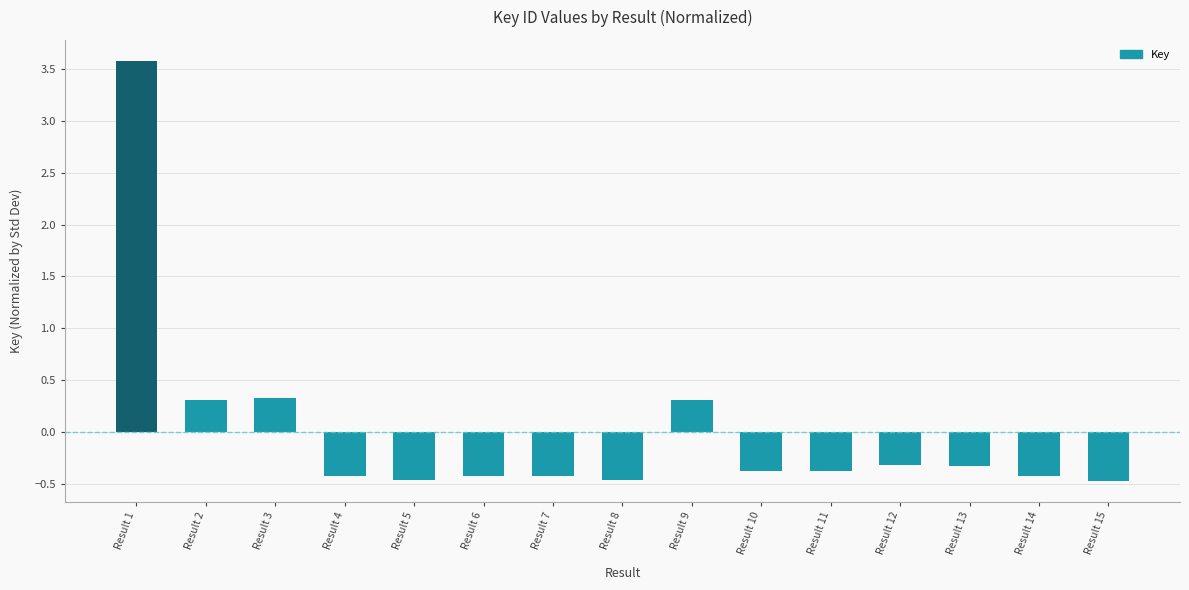

Reading left to right, list all the values displayed in this chart.

3.6	0.3	0.3	-0.4	-0.5	-0.4	-0.4	-0.5	0.3	-0.4	-0.4	-0.3	-0.3	-0.4	-0.5